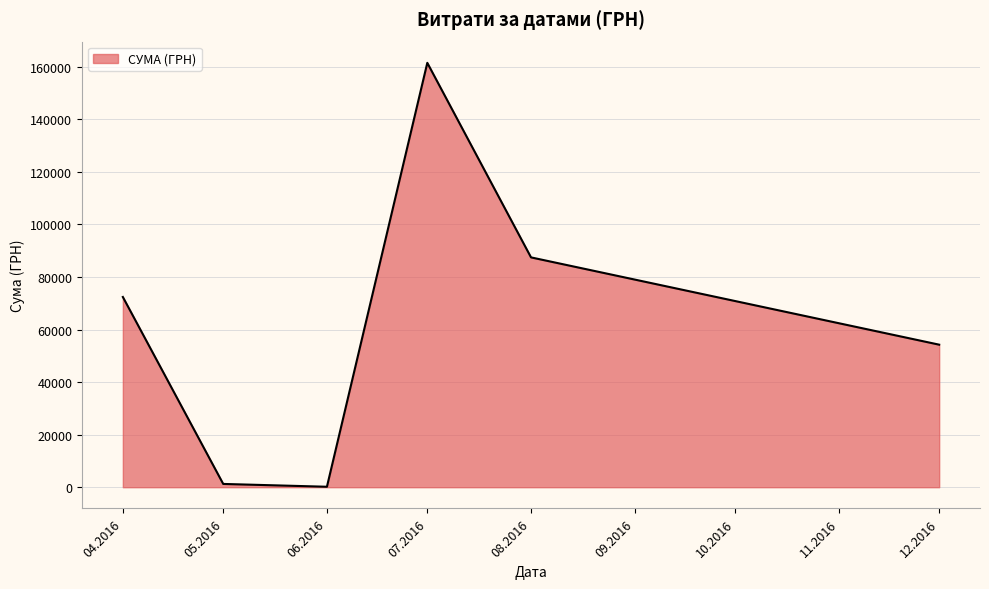

How many lines are shown in the chart?

1